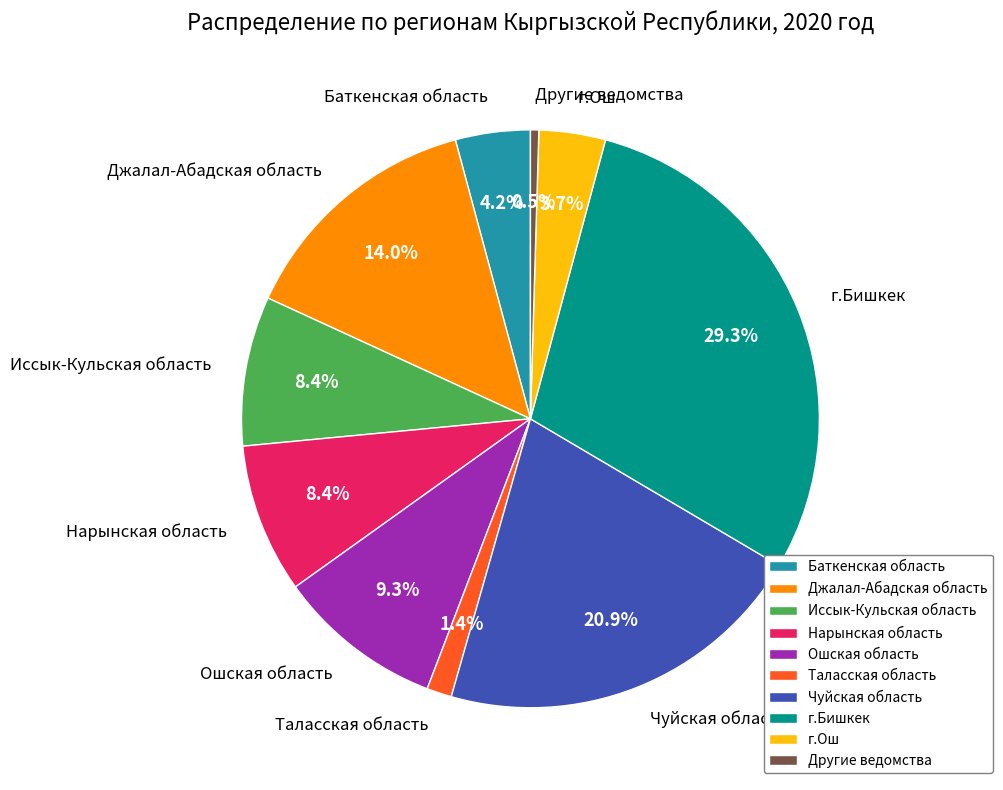

What percentage is the Иссык-Кульская область slice, to the nearest percent?

8%